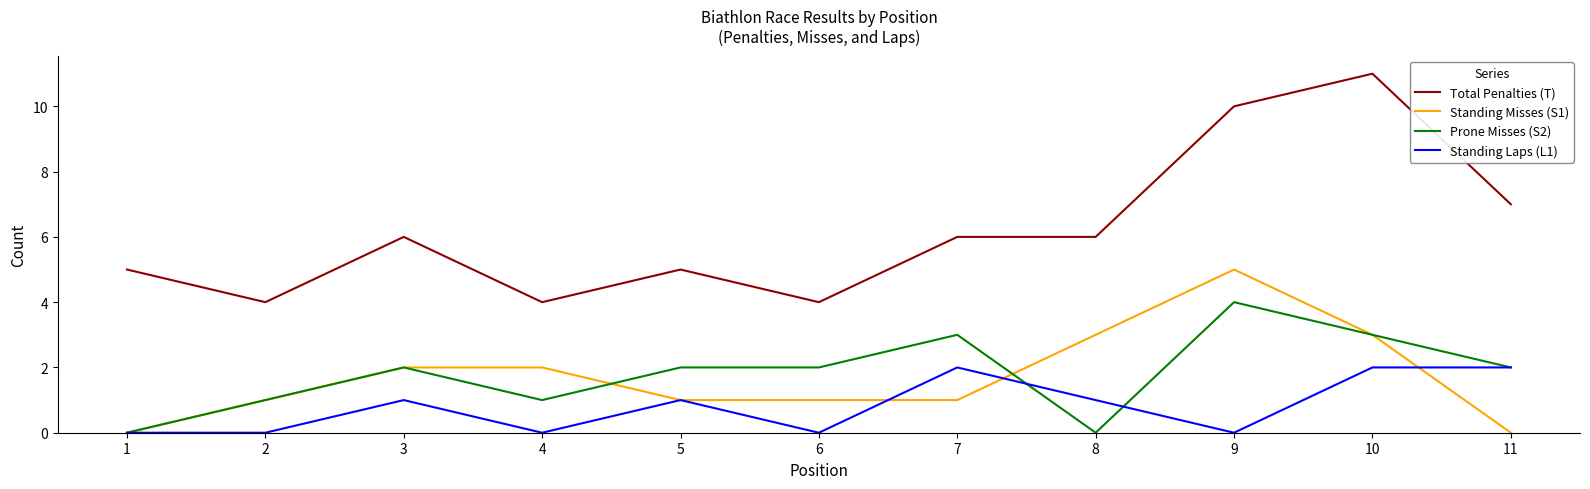

Read the Standing Misses (S1) value at 7.

1